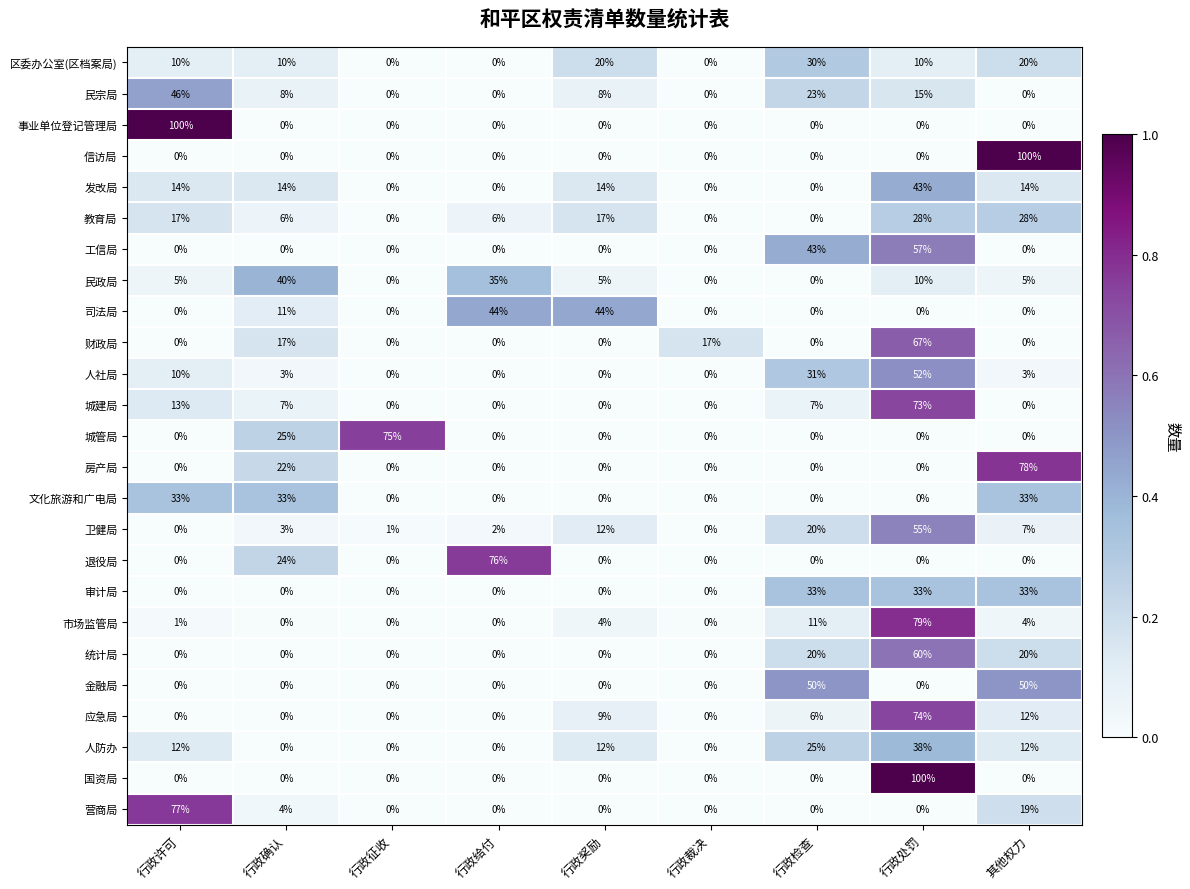

The 市场监管局 series shows 140 at 行政处罚. True or false?

False